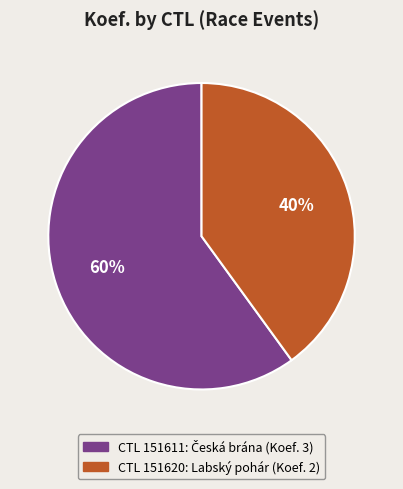

What percentage is the CTL 151620: Labský pohár (Koef. 2) slice, to the nearest percent?

40%